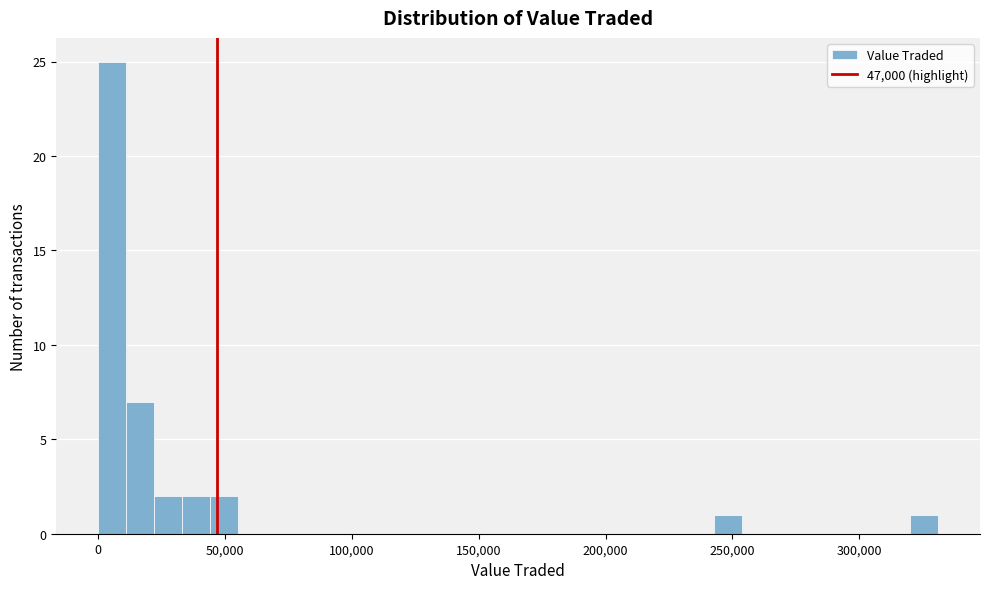

Around what value on the x-axis is the tallest bar? Give the approximate position of its centre, as read against the axis.

5000